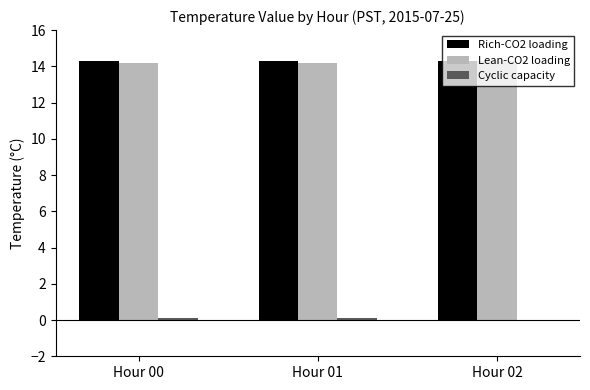

How many Lean-CO2 loading values are between 14 and 15?

3